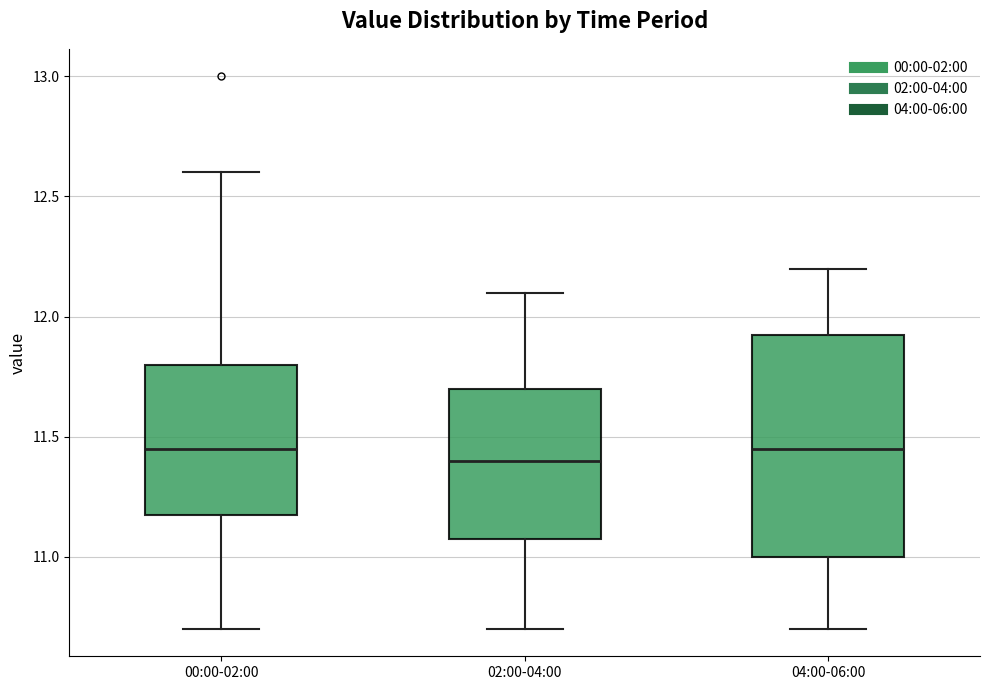

Comparing the boxes themselves (not the whiskers), which one is the tallest?

04:00-06:00